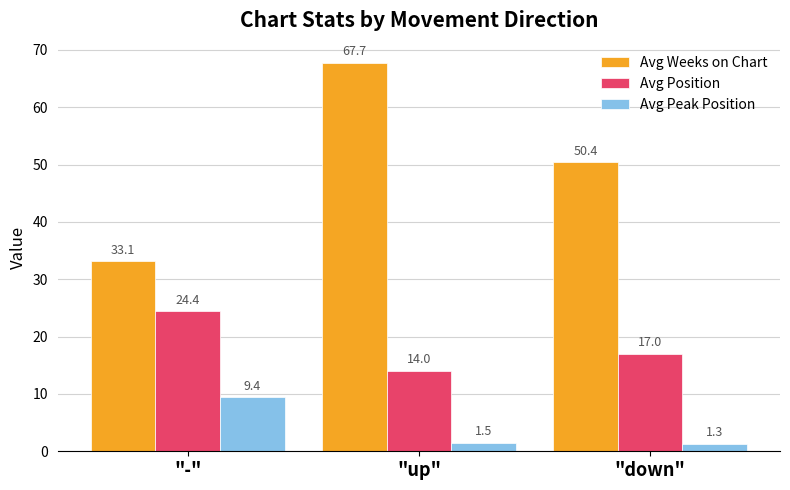

What position from the right is "up"?

2